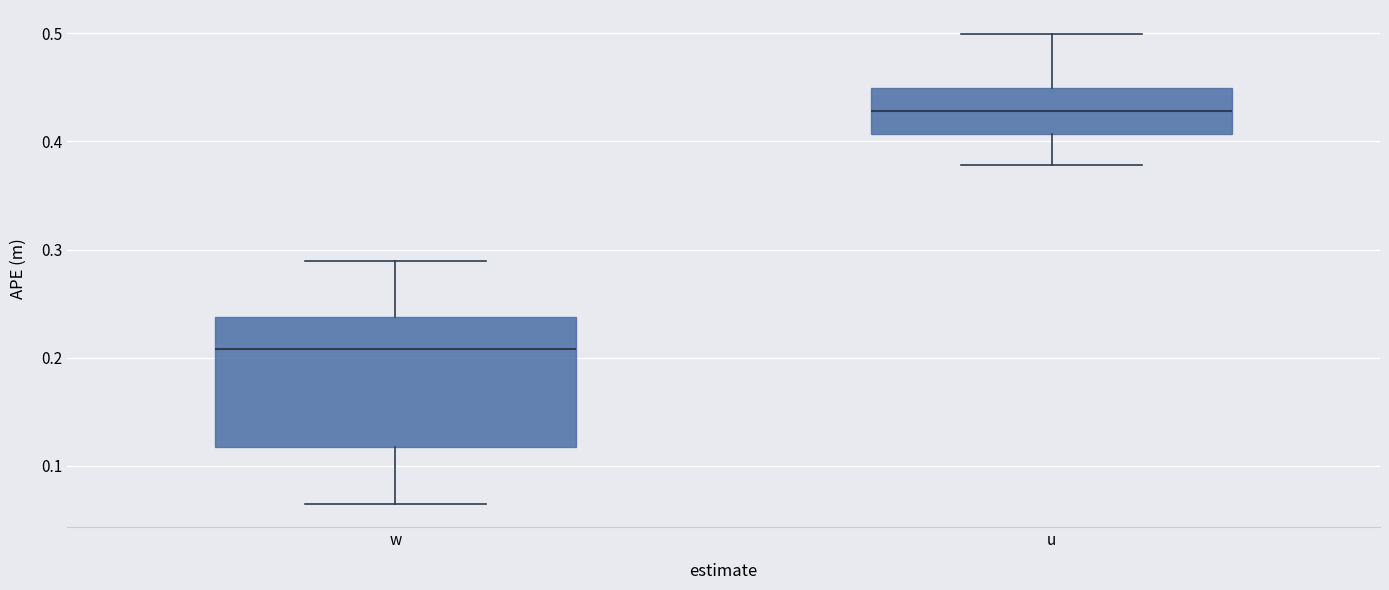

Which box's median line is the lowest?

w